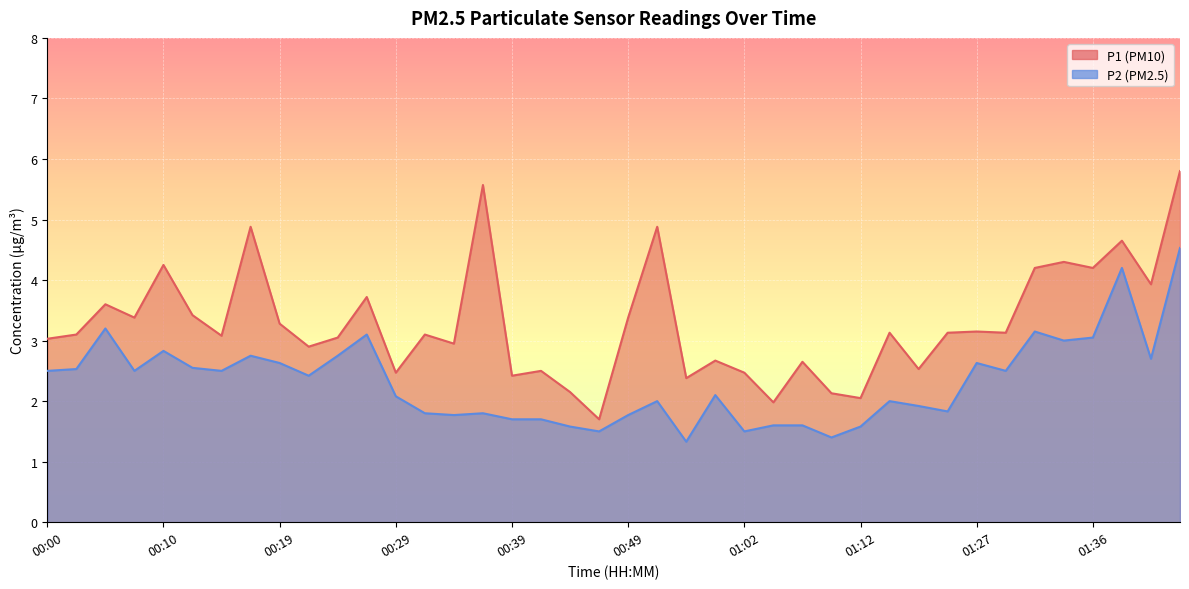

Reading left to right, transcribe all the data shown in this chart.

P1: 00:00=3.0	00:02=3.1	00:05=3.6	00:07=3.4	00:10=4.2	00:12=3.4	00:14=3.1	00:17=4.9	00:19=3.3	00:22=2.9	00:24=3.0	00:27=3.7	00:29=2.5	00:32=3.1	00:34=3.0	00:36=5.6	00:39=2.4	00:41=2.5	00:44=2.1	00:46=1.7	00:49=3.4	00:52=4.9	00:57=2.4	00:59=2.7	01:02=2.5	01:04=2.0	01:07=2.6	01:09=2.1	01:12=2.0	01:14=3.1	01:16=2.5	01:19=3.1	01:27=3.1	01:29=3.1	01:32=4.2	01:34=4.3	01:36=4.2	01:39=4.7	01:41=3.9	01:44=5.8
P2: 00:00=2.5	00:02=2.5	00:05=3.2	00:07=2.5	00:10=2.8	00:12=2.5	00:14=2.5	00:17=2.8	00:19=2.6	00:22=2.4	00:24=2.8	00:27=3.1	00:29=2.1	00:32=1.8	00:34=1.8	00:36=1.8	00:39=1.7	00:41=1.7	00:44=1.6	00:46=1.5	00:49=1.8	00:52=2.0	00:57=1.3	00:59=2.1	01:02=1.5	01:04=1.6	01:07=1.6	01:09=1.4	01:12=1.6	01:14=2.0	01:16=1.9	01:19=1.8	01:27=2.6	01:29=2.5	01:32=3.1	01:34=3.0	01:36=3.0	01:39=4.2	01:41=2.7	01:44=4.5